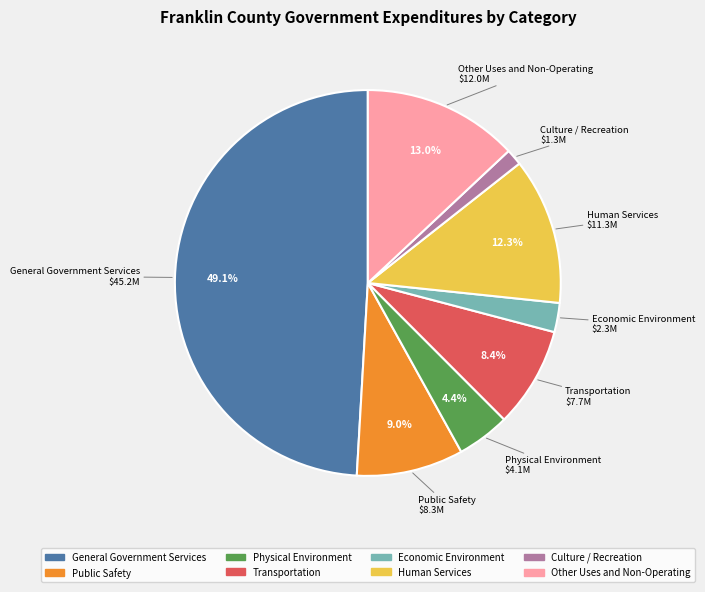

To the nearest percent, what is the average slice percentage?

12%